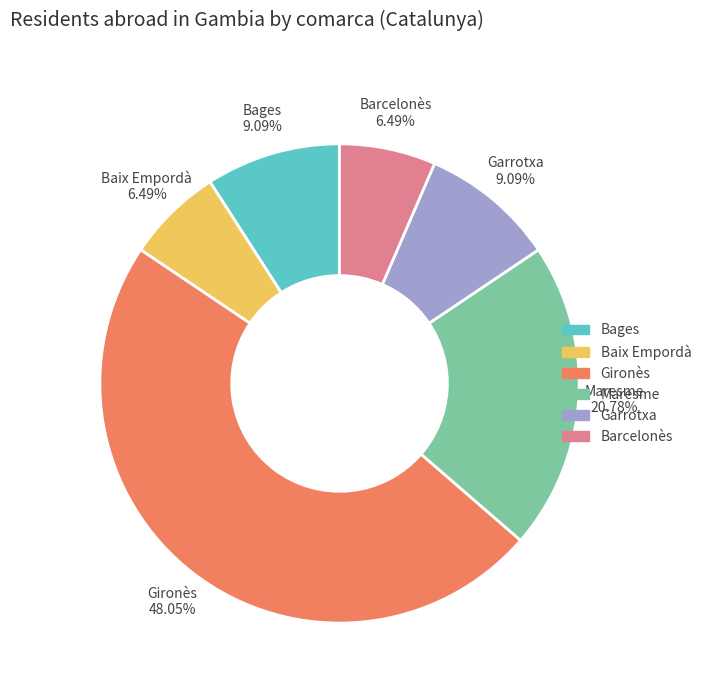

Approximately how many times larger is the value at Maresme compared to Baix Empordà?

3.2